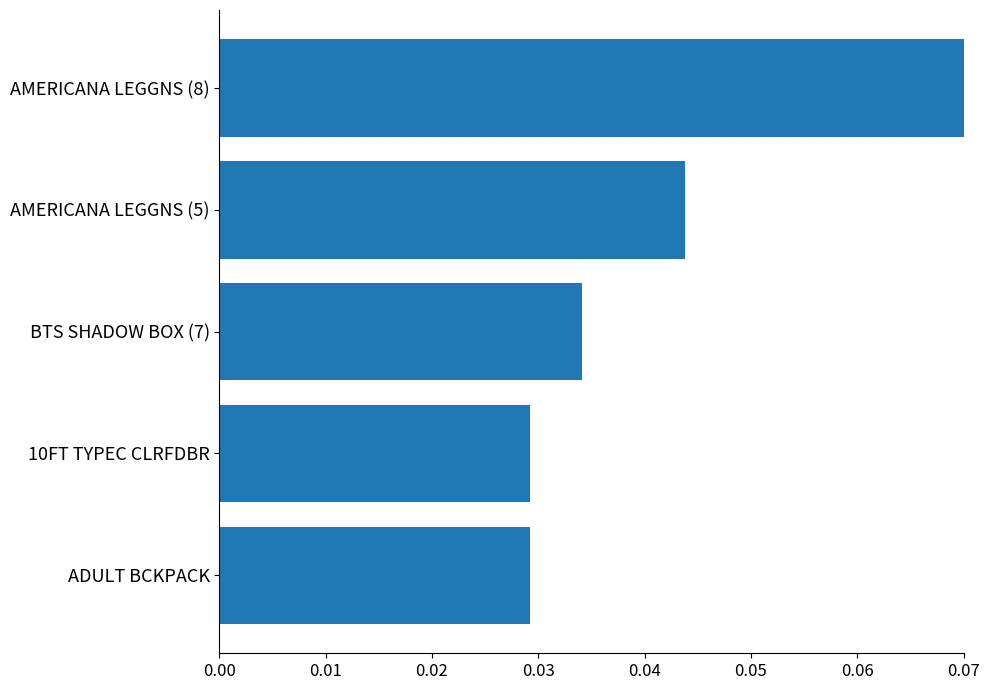

Is it true that the value at AMERICANA LEGGNS (8) is 0.0?

False